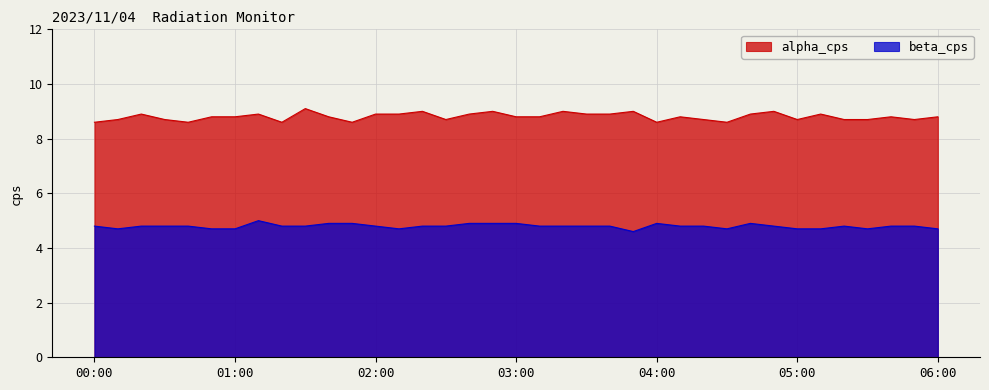

The beta_cps series shows 1.9 at 04:40. True or false?

False